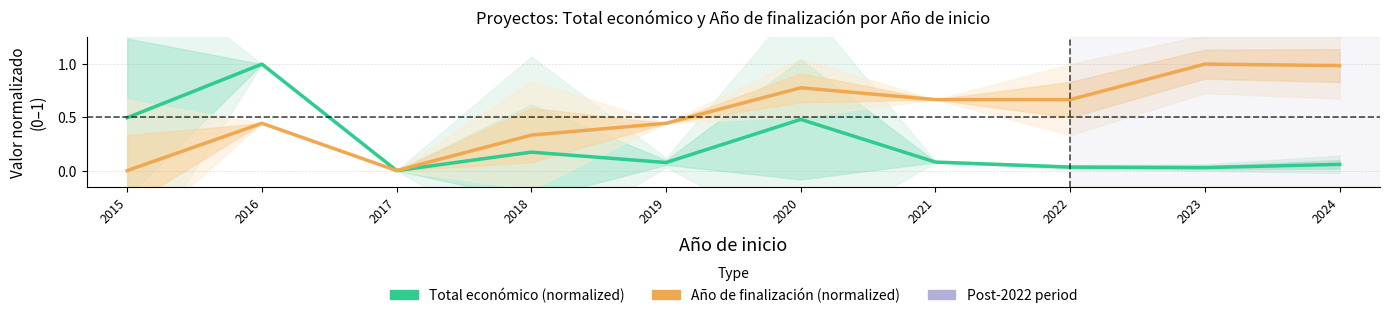

What is the average value of the Total económico (normalized) series?

0.2